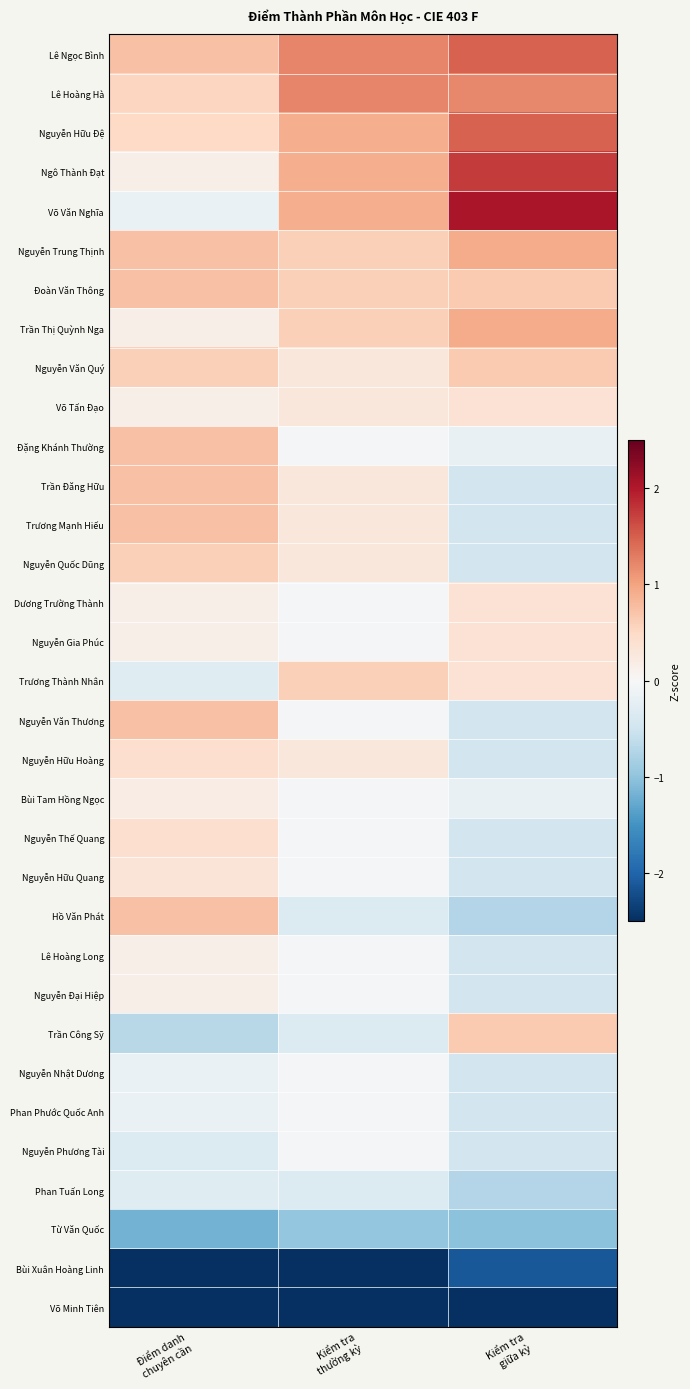

At Kiểm tra thường kỳ, list the series in order from largest to smallest.

Lê Ngọc Bình, Lê Hoàng Hà, Nguyễn Hữu Đệ, Ngô Thành Đạt, Võ Văn Nghĩa, Nguyễn Trung Thịnh, Đoàn Văn Thông, Trần Thị Quỳnh Nga, Trương Thành Nhân, Nguyễn Văn Quý, Võ Tấn Đạo, Trần Đăng Hữu, Trương Mạnh Hiếu, Nguyễn Quốc Dũng, Nguyễn Hữu Hoàng, Đặng Khánh Thường, Dương Trường Thành, Nguyễn Gia Phúc, Nguyễn Văn Thương, Bùi Tam Hồng Ngọc, Nguyễn Thế Quang, Nguyễn Hữu Quang, Lê Hoàng Long, Nguyễn Đại Hiệp, Nguyễn Nhật Dương, Phan Phước Quốc Anh, Nguyễn Phương Tài, Hồ Văn Phát, Trần Công Sỹ, Phan Tuấn Long, Từ Văn Quốc, Bùi Xuân Hoàng Linh, Võ Minh Tiên